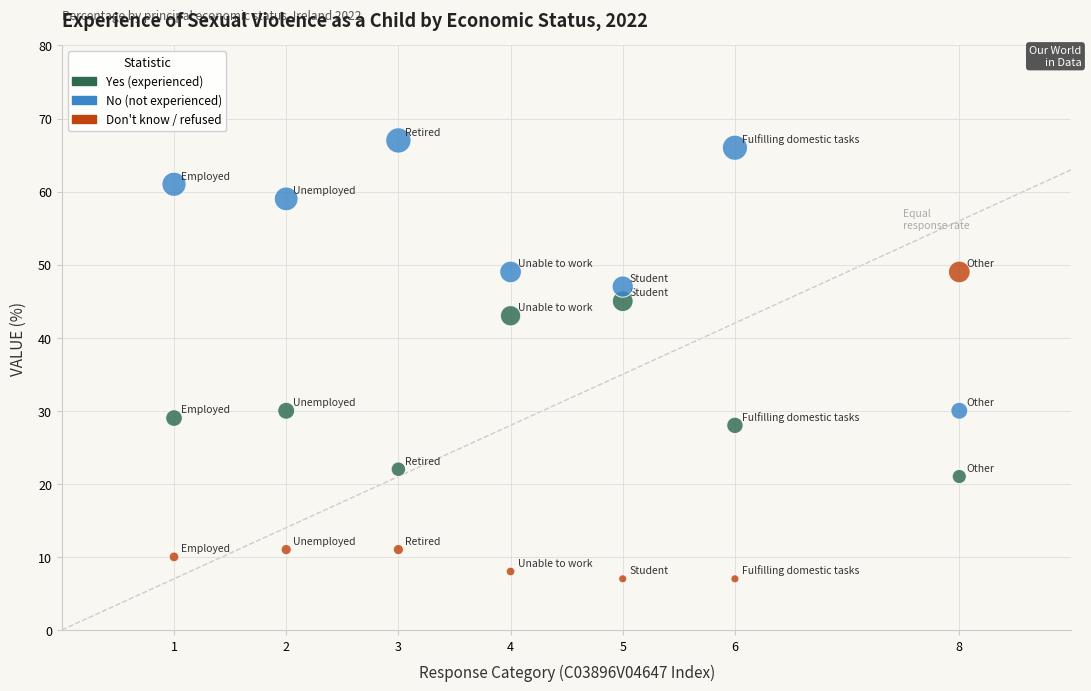

Across all data points, what is the range of X values (max minus min)?

7